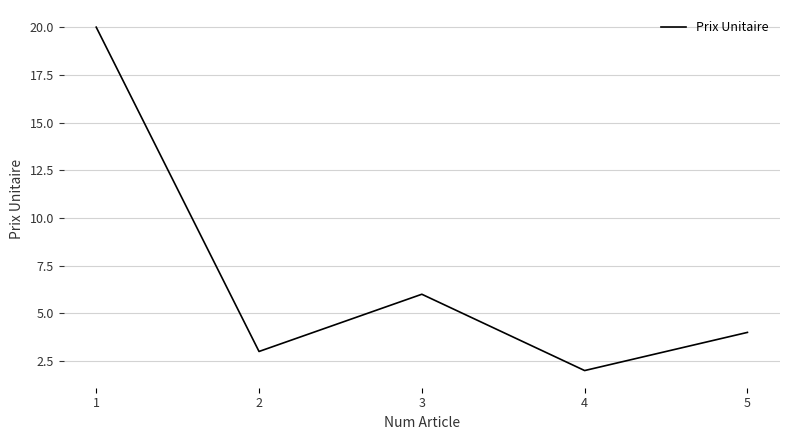

How many series are shown in this chart?

1